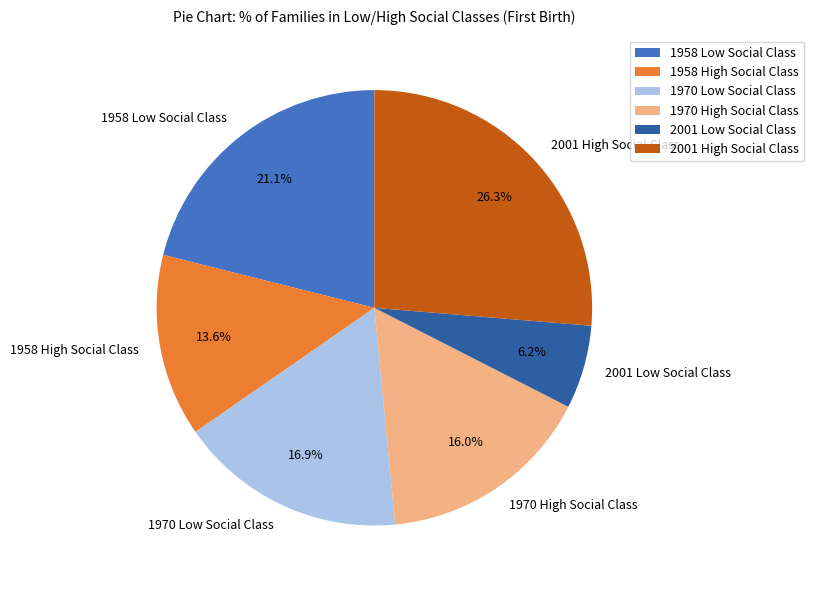

To the nearest percent, what is the combined percentage of 1970 Low Social Class and 2001 Low Social Class?

23%